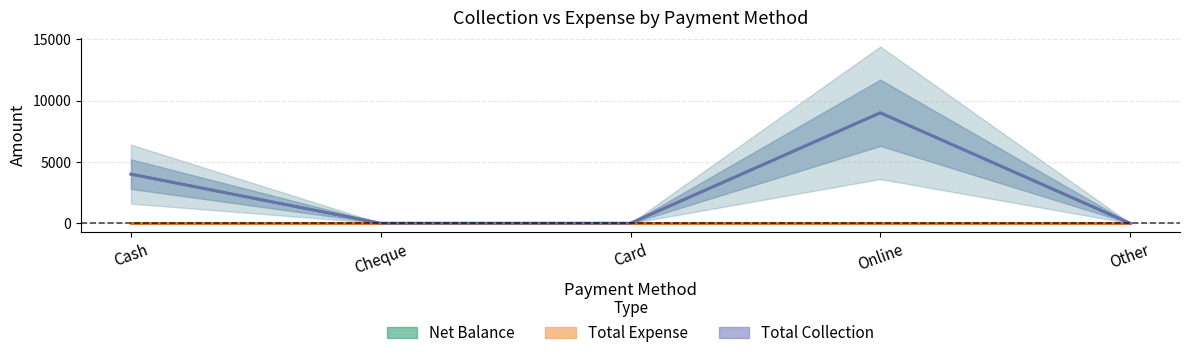

Reading left to right, transcribe all the data shown in this chart.

Net Balance: Cash=4000	Cheque=0	Card=0	Online=9000	Other=0
Total Expense: Cash=0	Cheque=0	Card=0	Online=0	Other=0
Total Collection: Cash=4000	Cheque=0	Card=0	Online=9000	Other=0